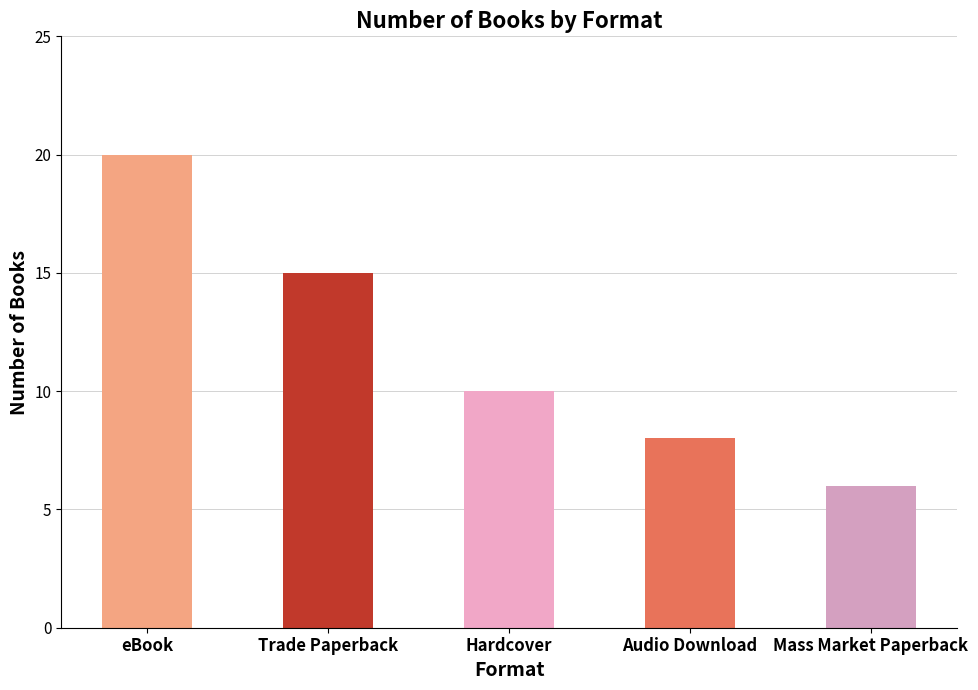

What is the sum of the values at Mass Market Paperback and Hardcover?

16